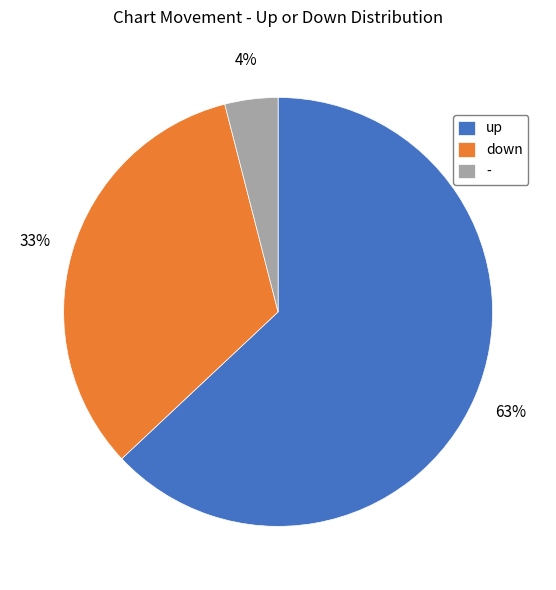

Which slice is the smallest?

-